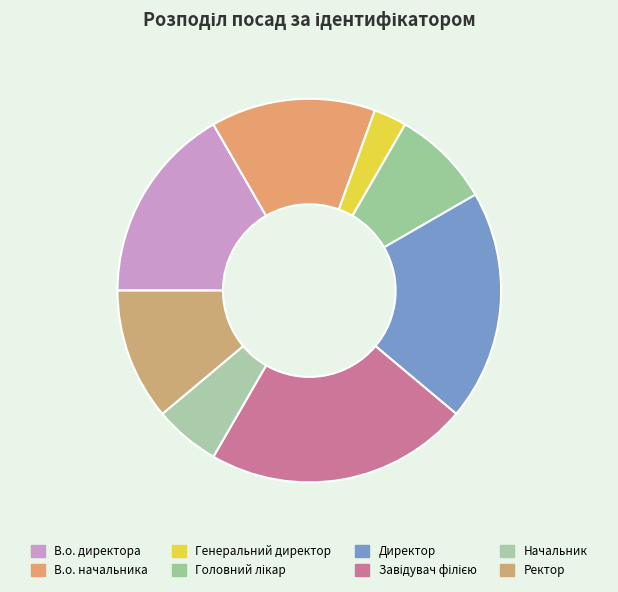

What percentage is the В.о. директора slice, to the nearest percent?

17%